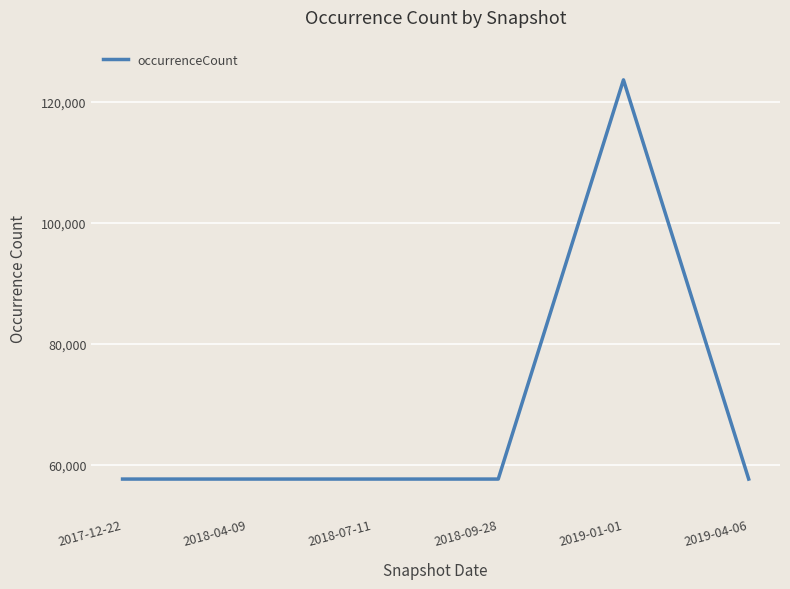

Is it true that the value at 2018-04-09 is 57671?

True